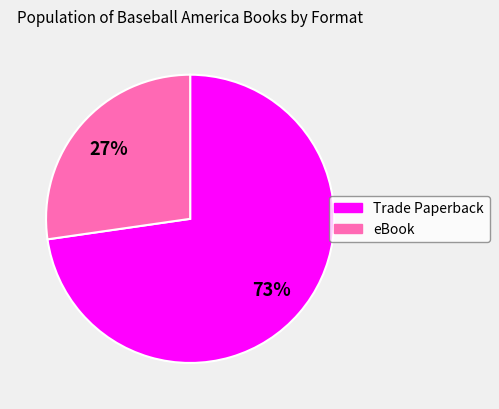

What is the smallest slice in the pie chart?

eBook